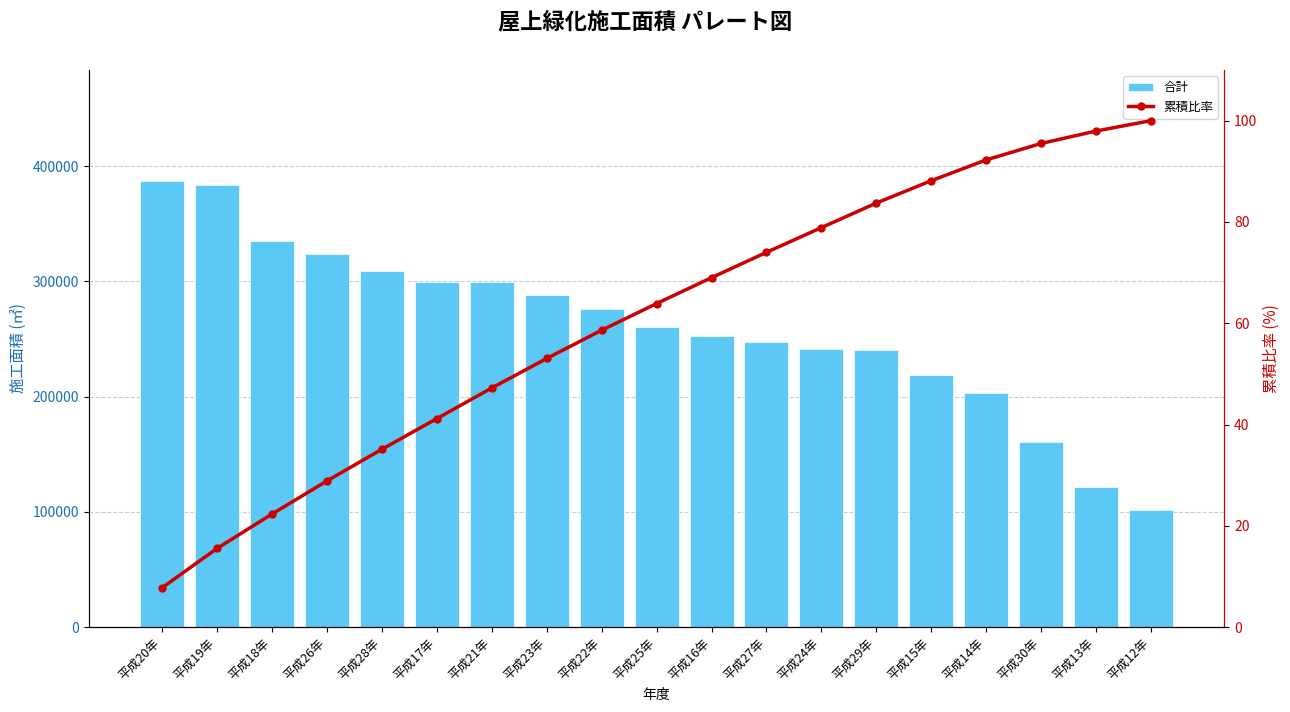

What is the label of the 5th bar from the right?

平成15年